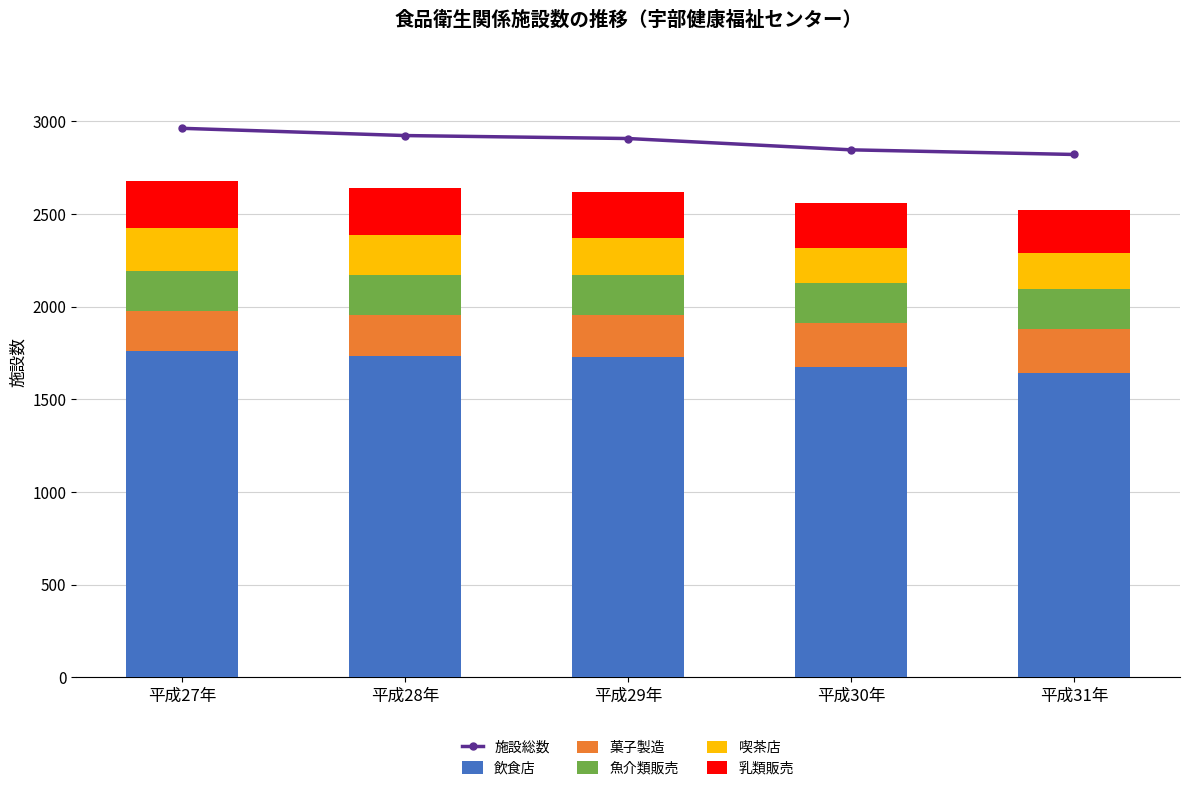

What is the average value of the 魚介類販売 series?

218